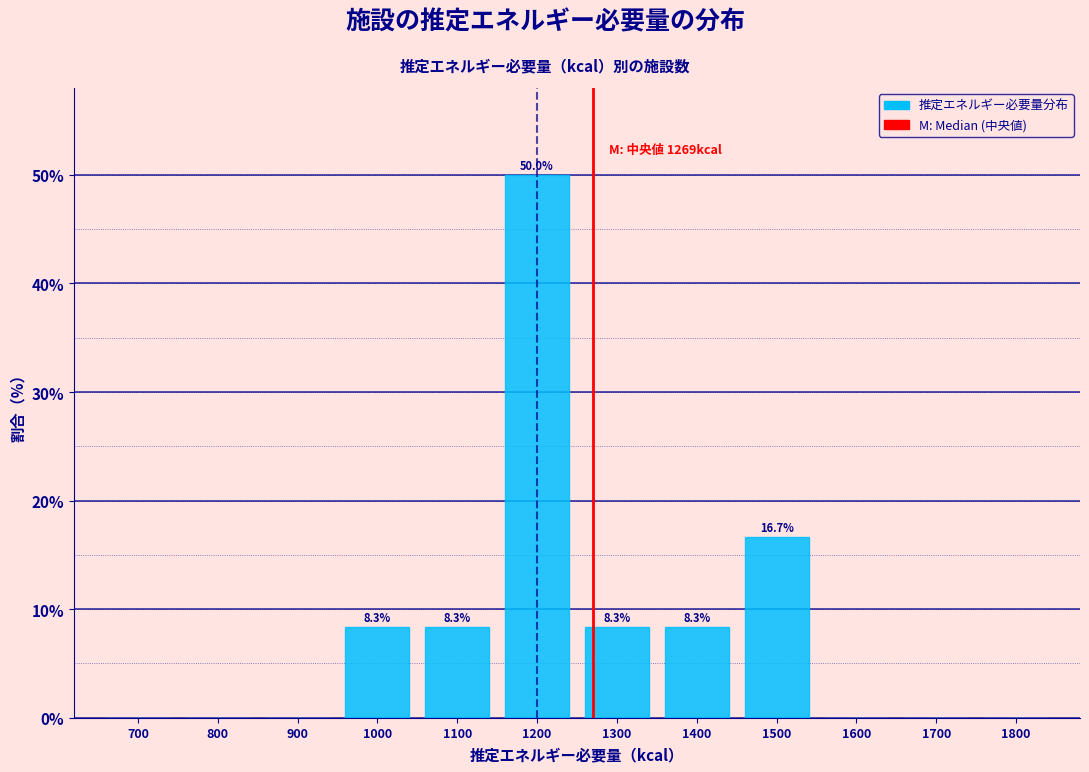

Reading right to left, list all the values displayed in this chart.

1800=0.0	1700=0.0	1600=0.0	1500=16.7	1400=8.3	1300=8.3	1200=50.0	1100=8.3	1000=8.3	900=0.0	800=0.0	700=0.0